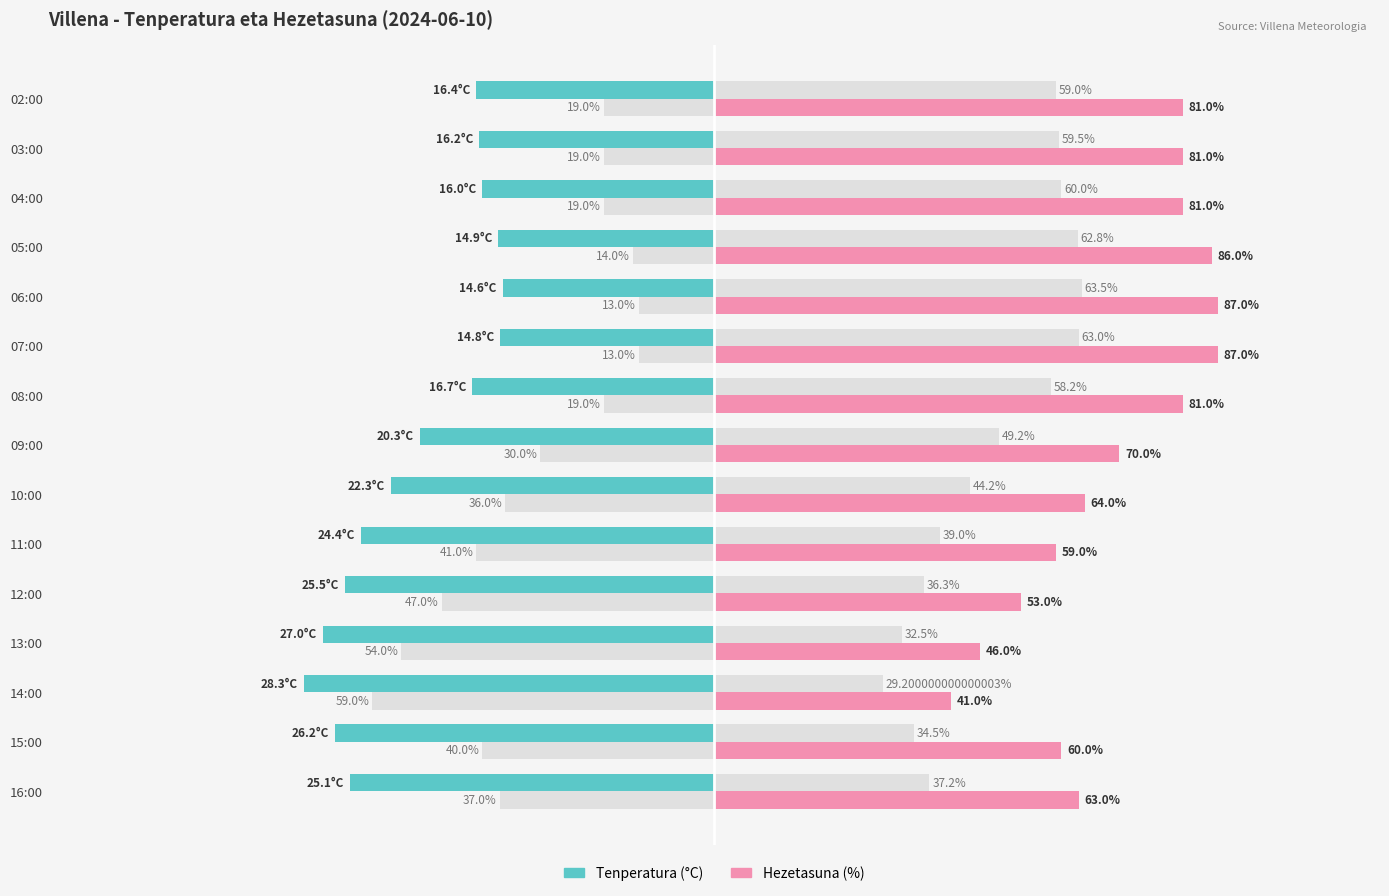

How many distinct data groups are displayed?

2